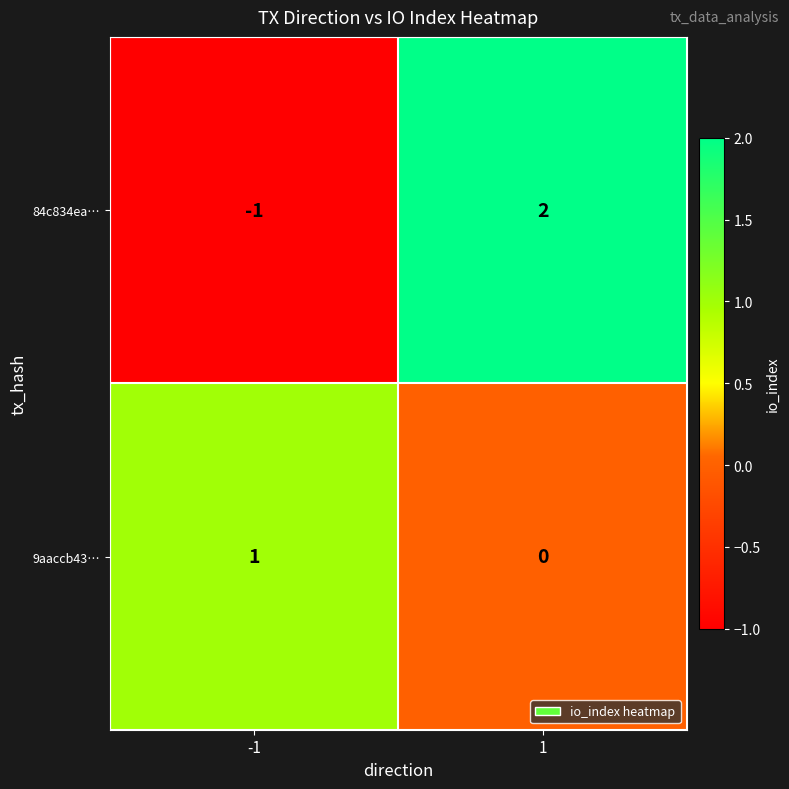

Rank the series at 1 from lowest to highest value.

9aaccb43…, 84c834ea…